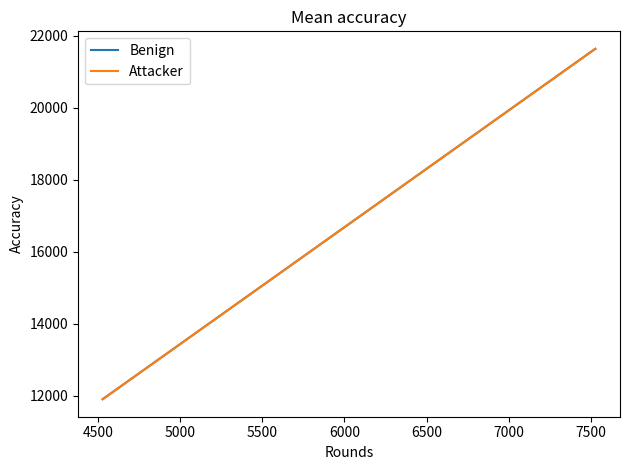

Reading right to left, what are all the values shown in this chart?

Benign: 21637	21627	11905
Attacker: 21637	21627	11905